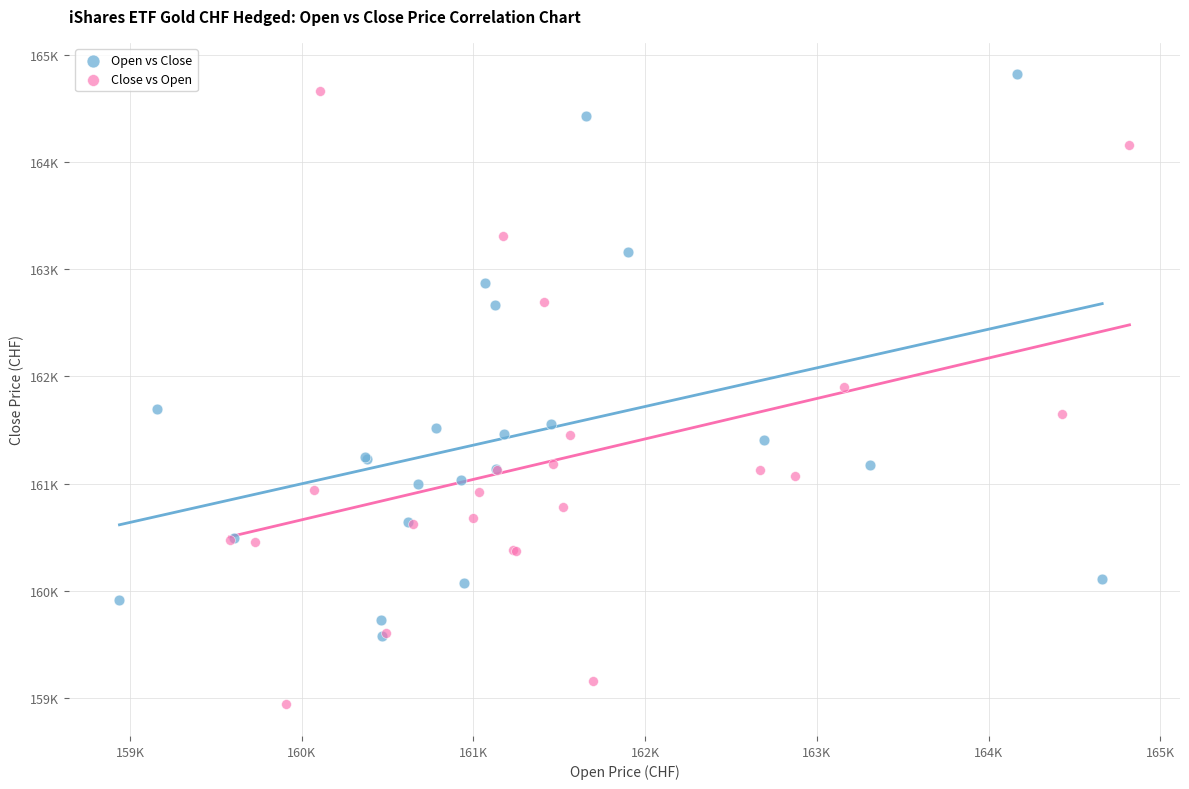

Which series reaches the maximum Y coordinate?

Open vs Close